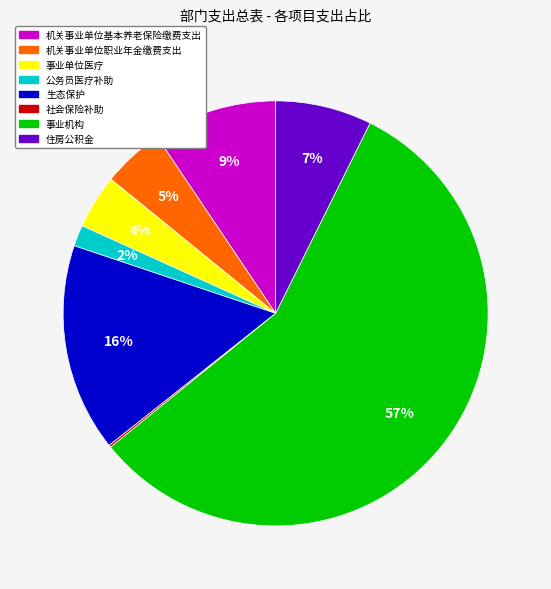

The 住房公积金 slice represents 2% of the pie. True or false?

False